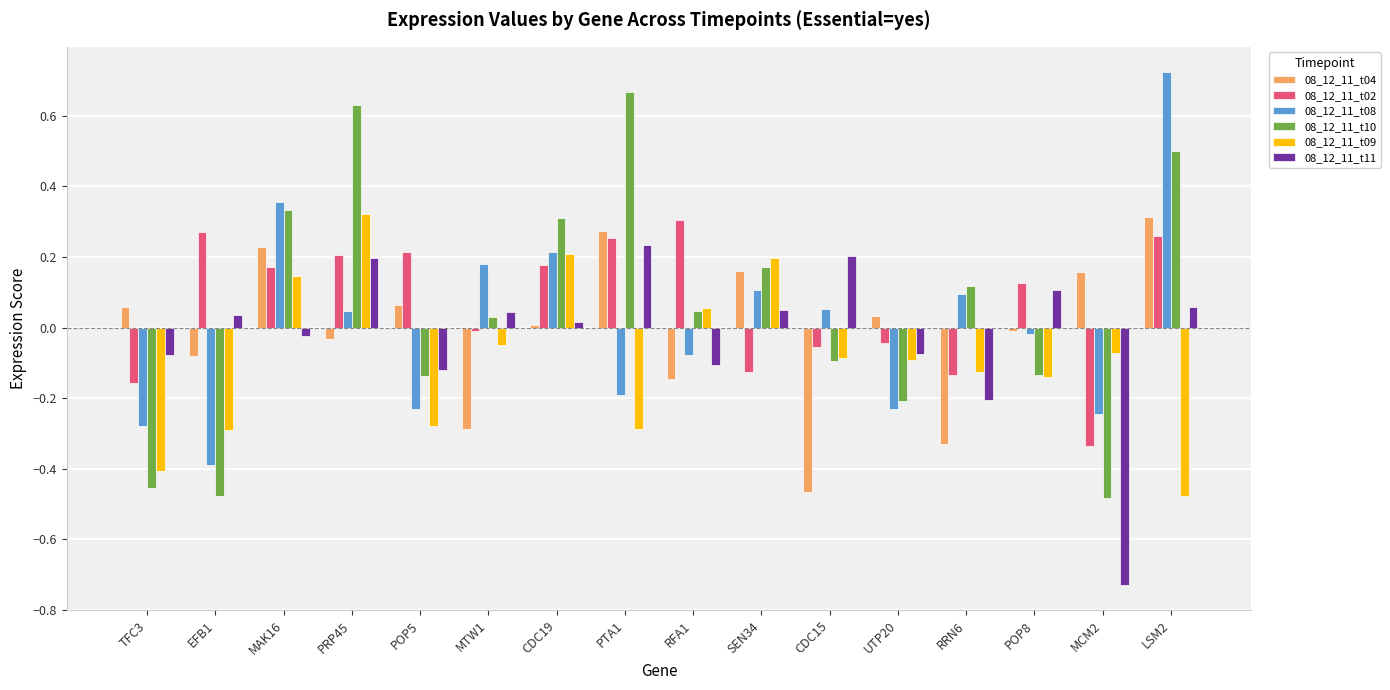

At how many categories does at least one series exceed 0?

16